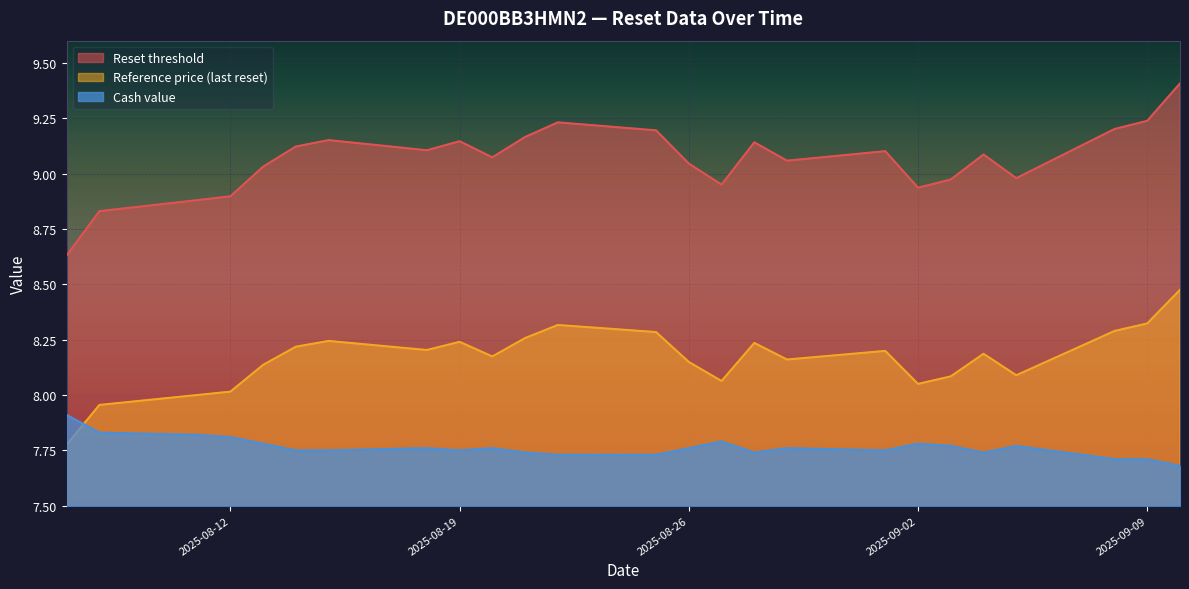

What is the difference between the maximum and minimum values in the Reference price (last reset) series?

0.7